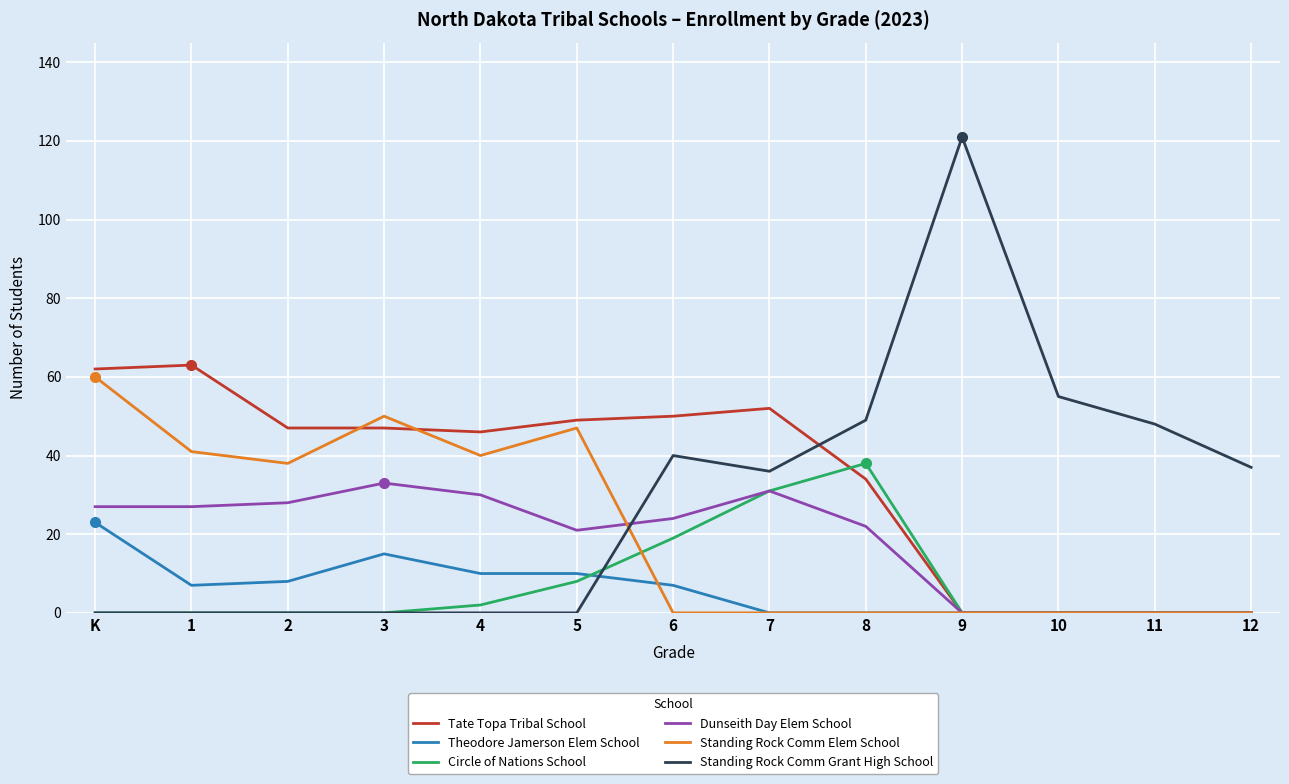

Which series has the largest total across all categories?

Tate Topa Tribal School